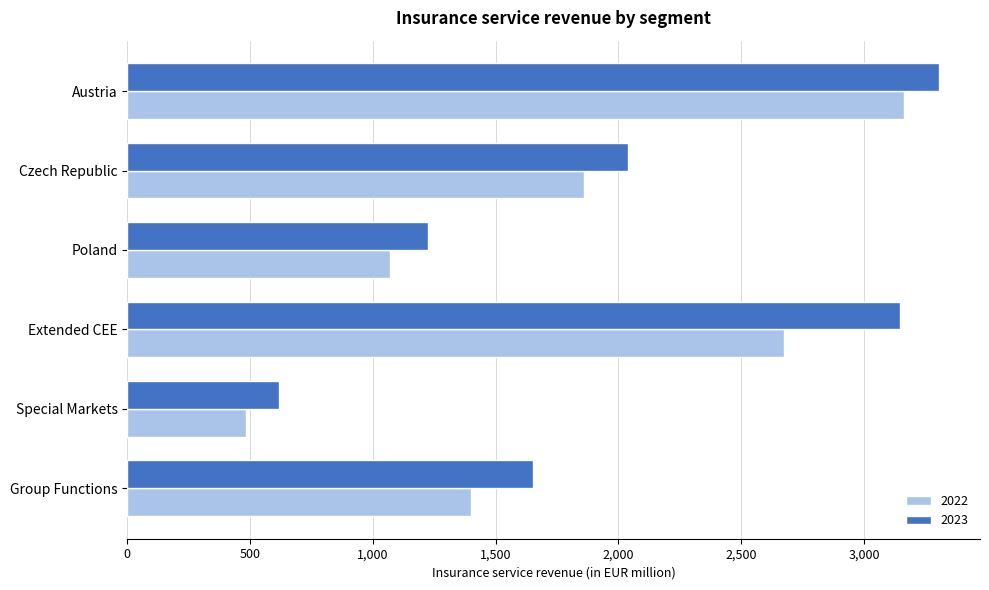

Is it true that 2022 equals 3013.3 at Czech Republic?

False